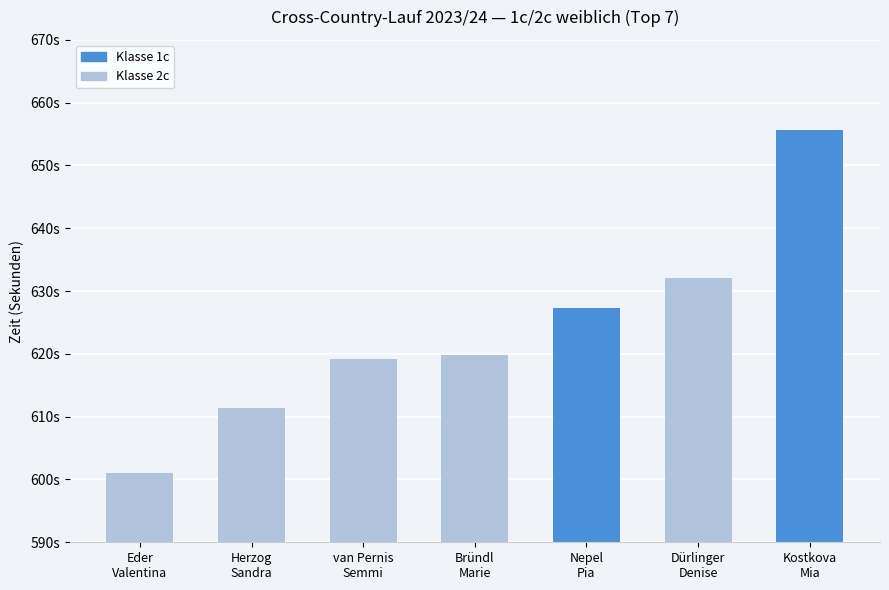

Which series changed the most between Sandra Herzog and Denise Dürlinger?

2c